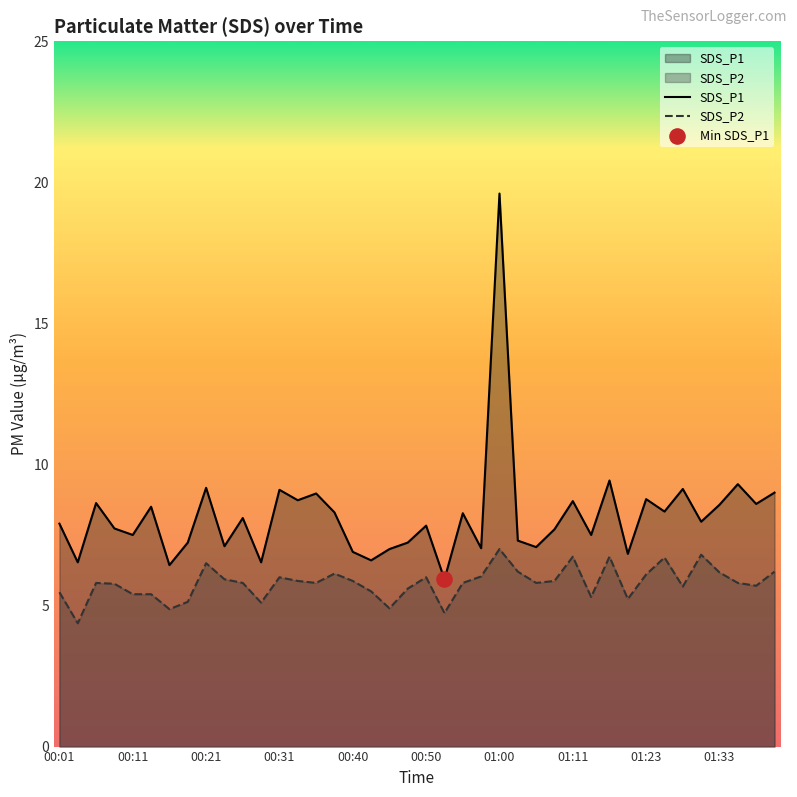

Which series has the largest total across all categories?

SDS_P1